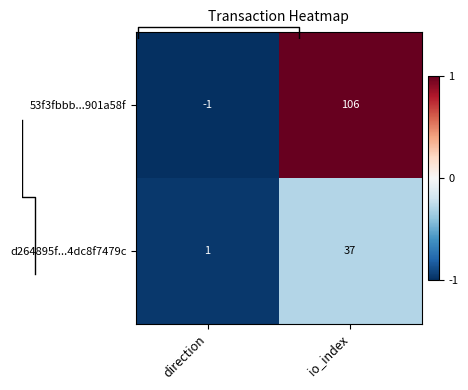

Where is 53f3fbbb...901a58f nearest to the value 0?

direction